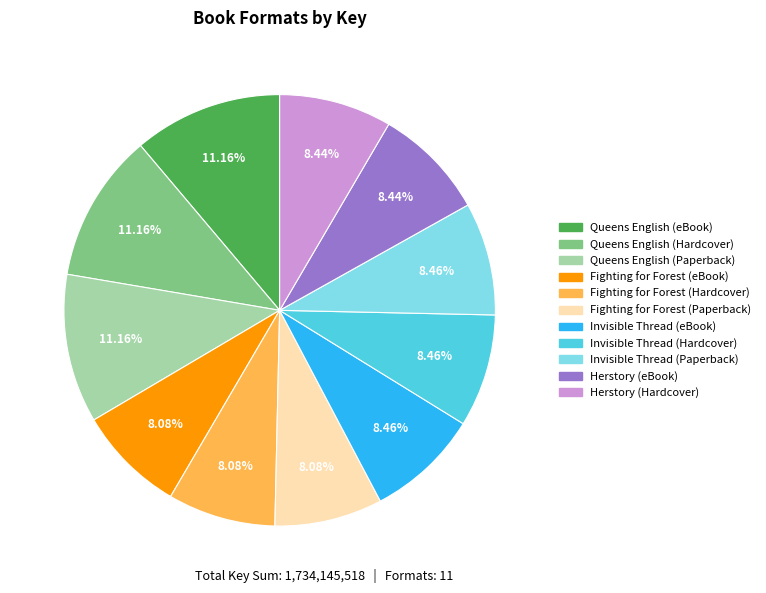

How many slices are in this pie chart?

11